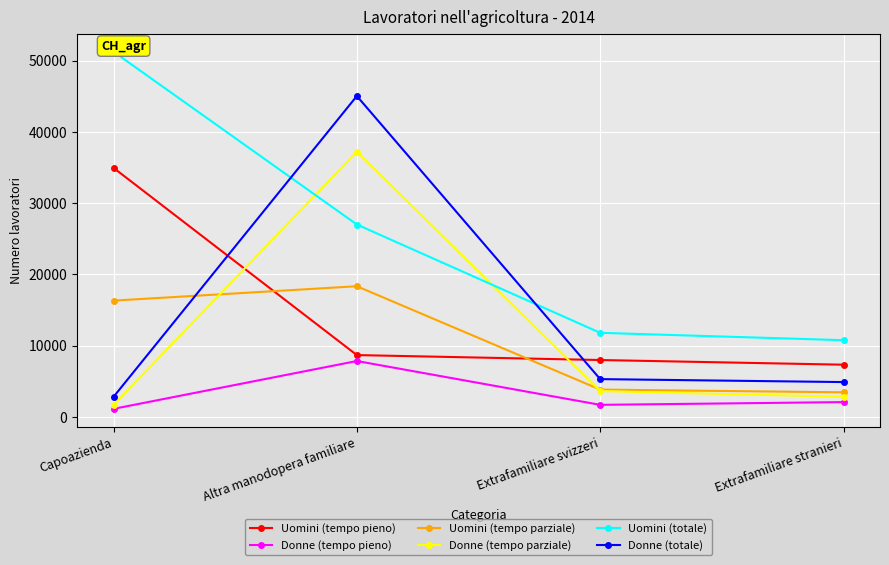

How many data points in Donne (tempo pieno) are above 2064?

1